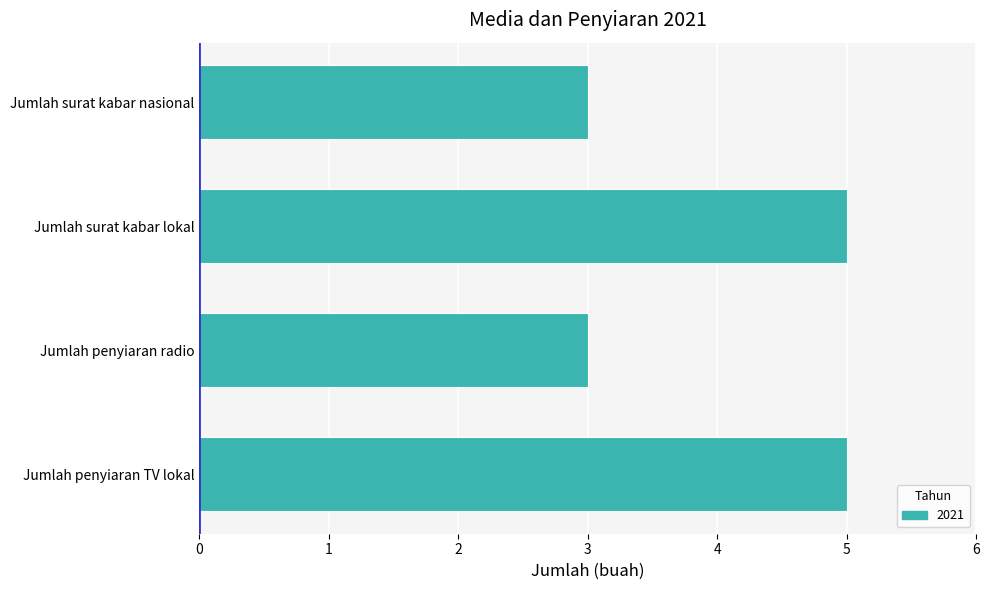

What is the difference between the second highest and minimum values?

2